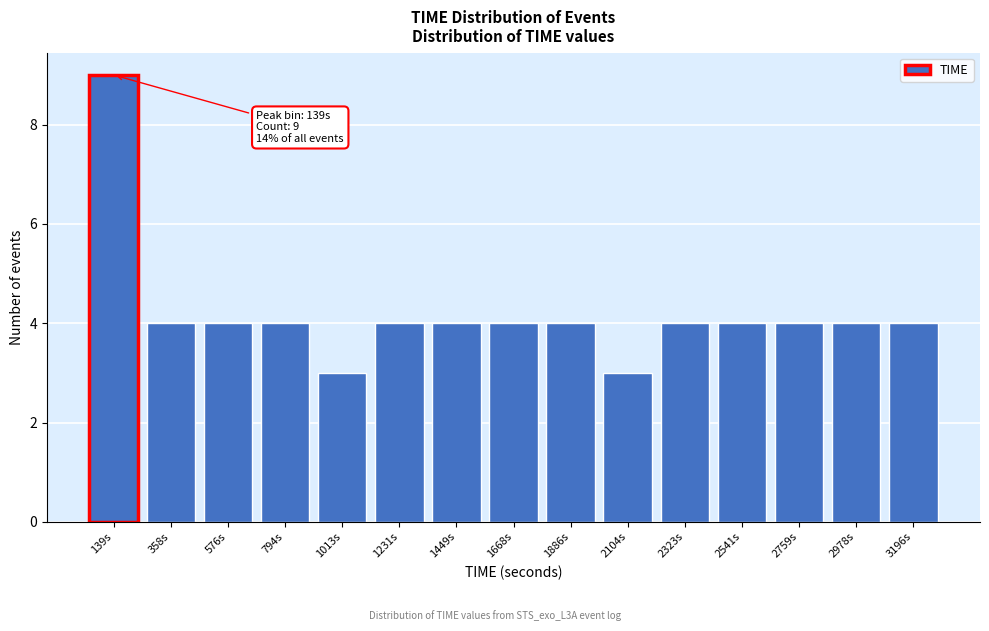

Reading left to right, extract all data points from this chart.

139s=9	358s=4	576s=4	794s=4	1013s=3	1231s=4	1449s=4	1668s=4	1886s=4	2104s=3	2323s=4	2541s=4	2759s=4	2978s=4	3196s=4